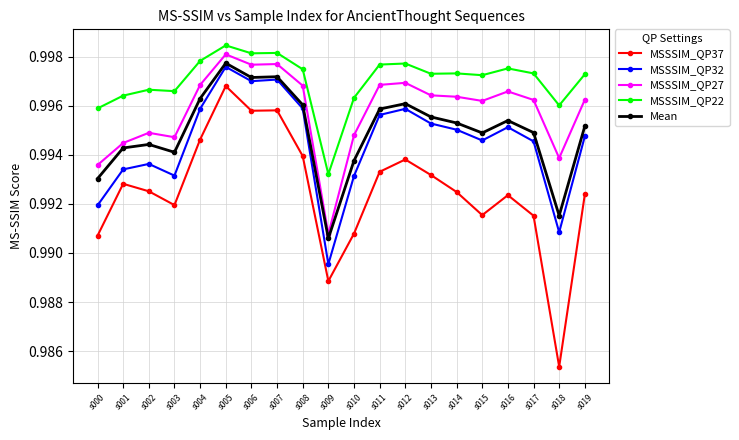

Where is the first local minimum for MSSSIM_QP27?

s003